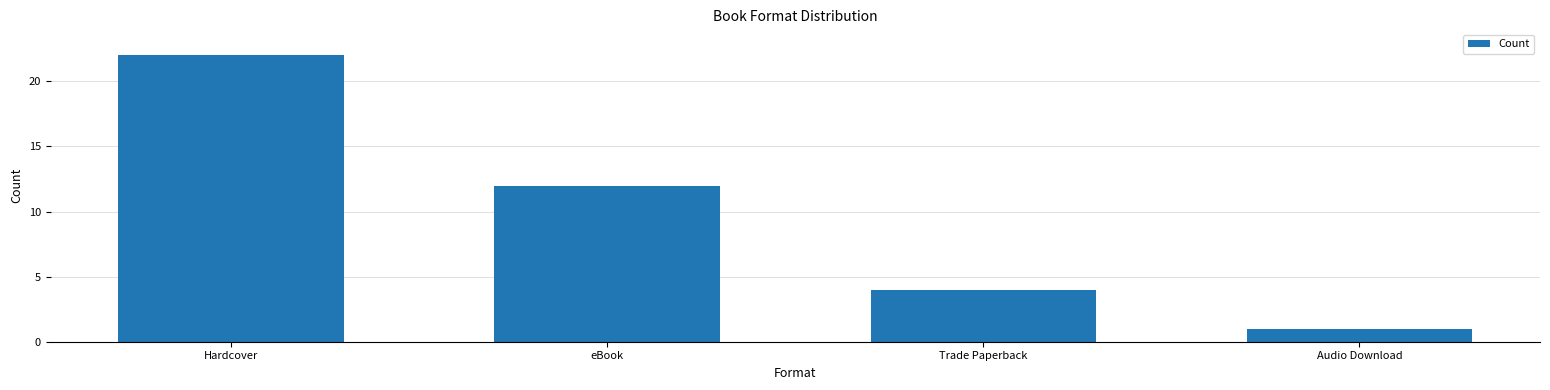

How many data points does each series have?

4